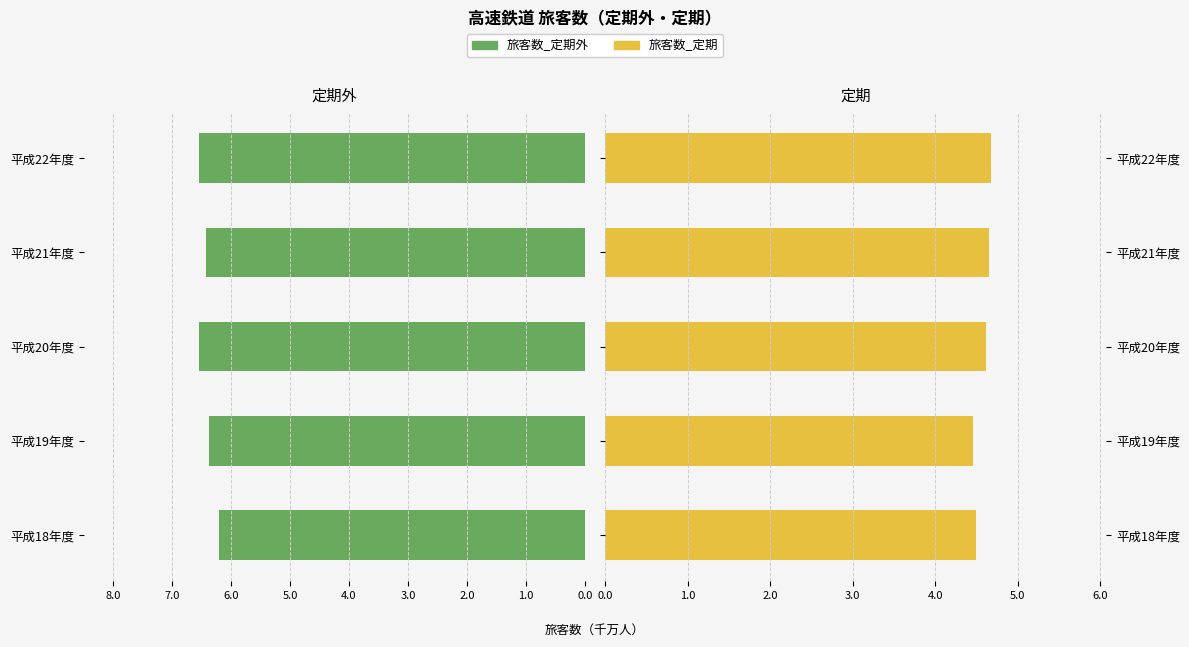

Reading right to left, what are all the values shown in this chart?

旅客数_定期外: 6.5	6.4	6.5	6.4	6.2
旅客数_定期: 4.7	4.7	4.6	4.5	4.5